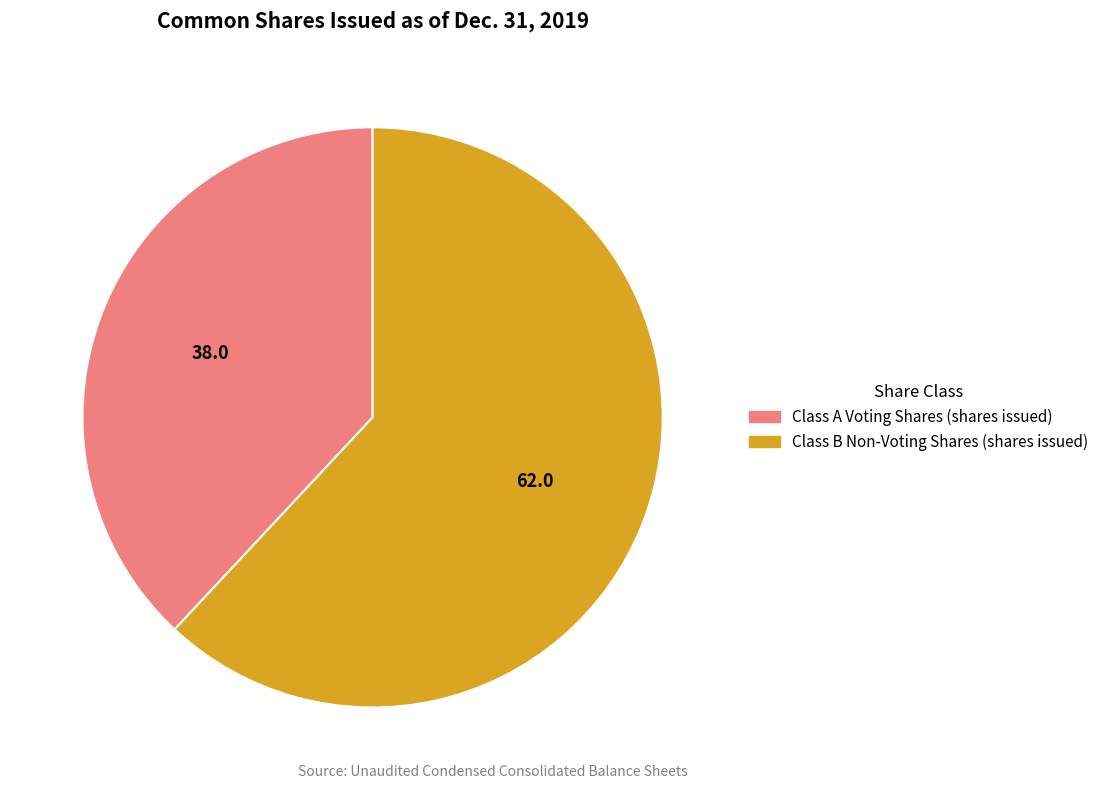

Count the number of slices in the pie.

2